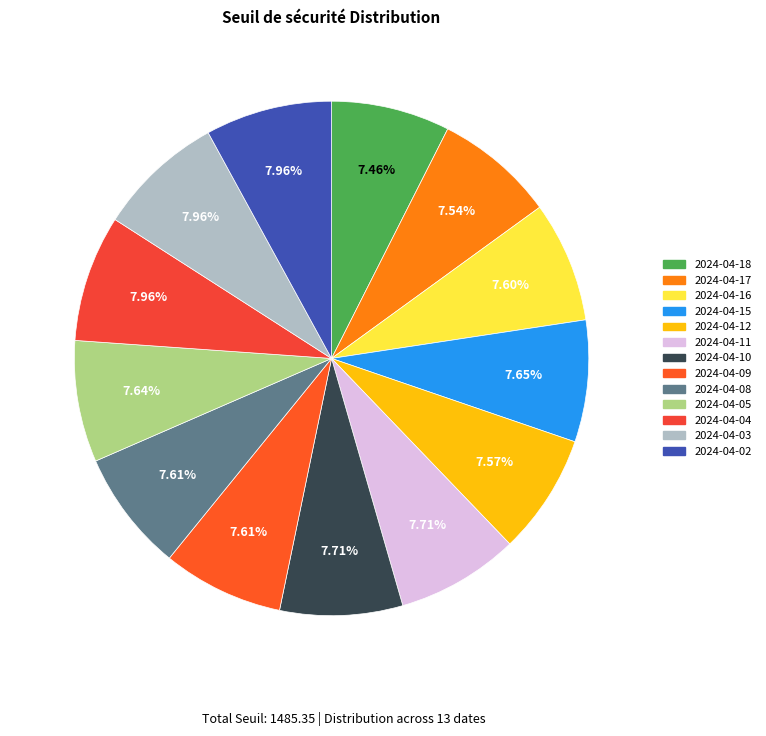

To the nearest percent, what percentage of the pie is 2024-04-08?

8%